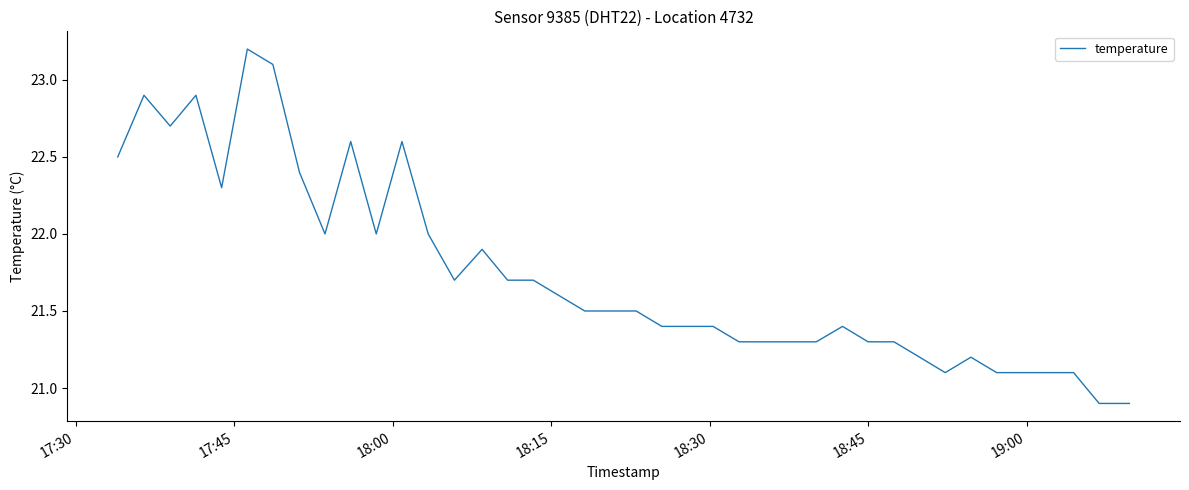

What is the minimum value shown in the chart?

20.9